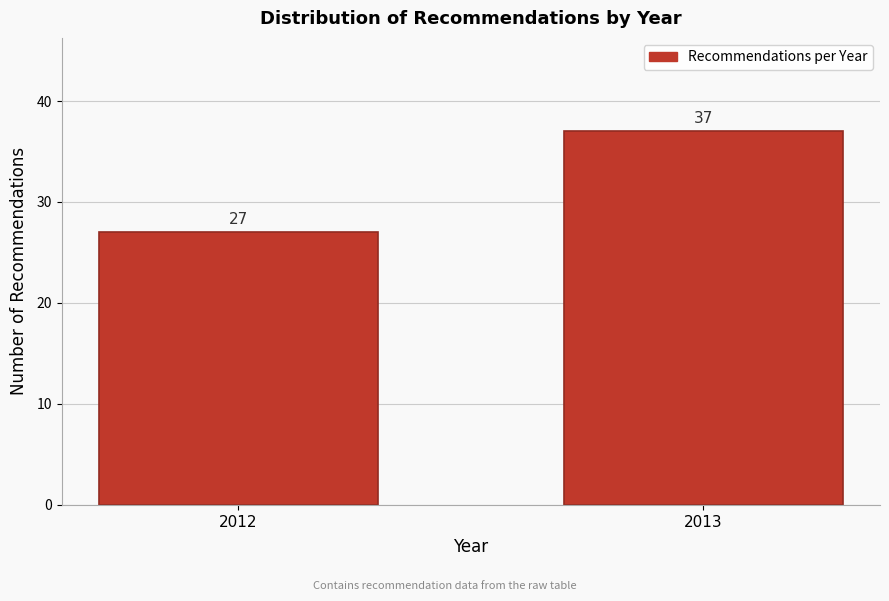

Reading left to right, extract all data points from this chart.

2012=27	2013=37